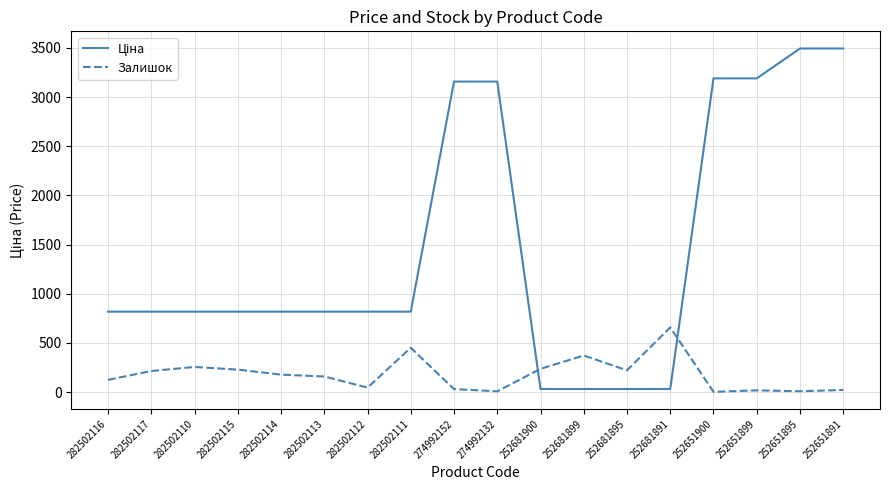

The value of Залишок at 252681899 is 631.4. True or false?

False